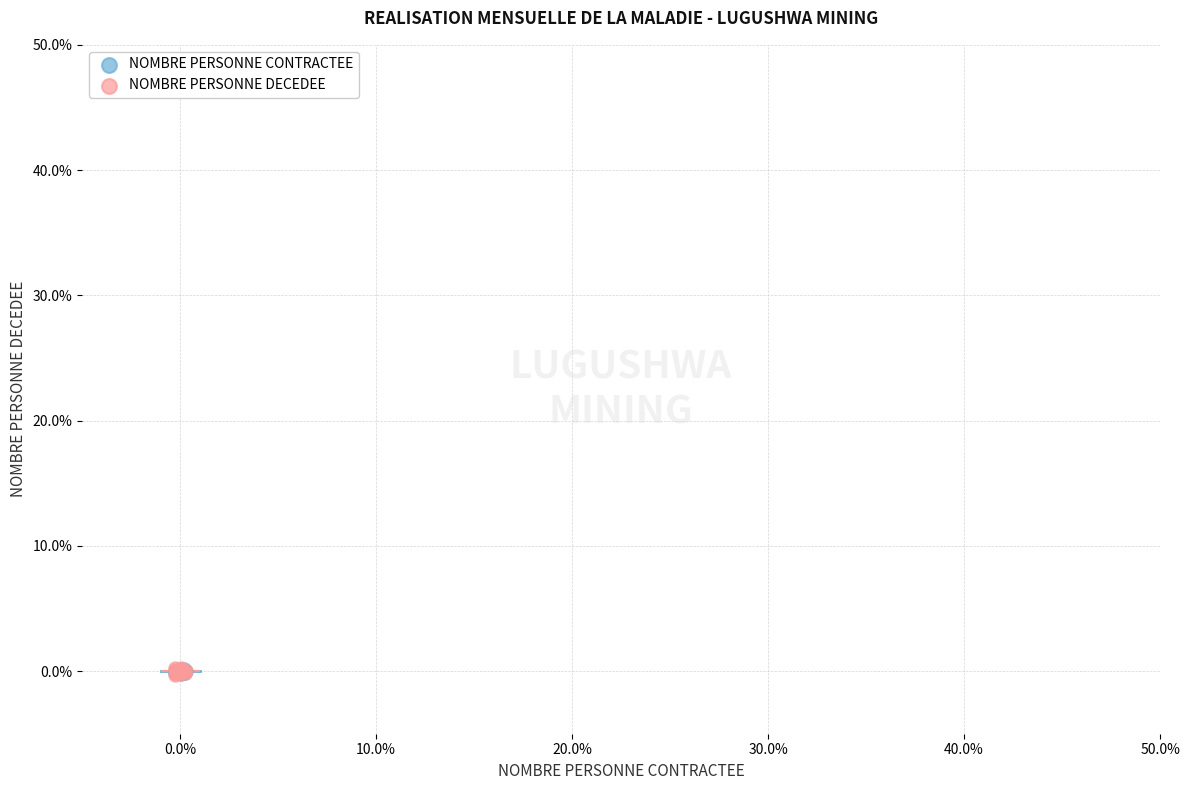

What are all the series names shown in the legend?

NOMBRE PERSONNE CONTRACTEE, NOMBRE PERSONNE DECEDEE